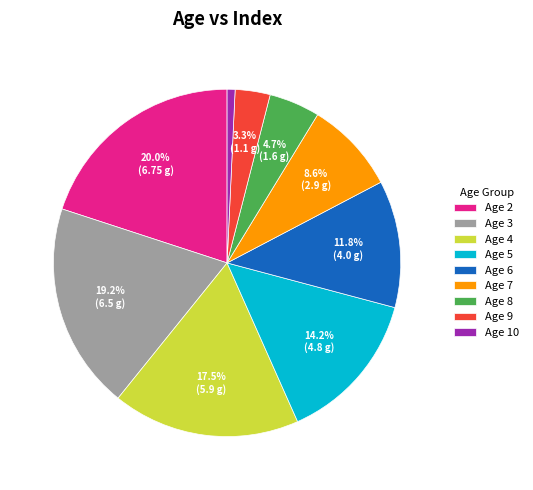

Is there a majority slice in this chart?

No